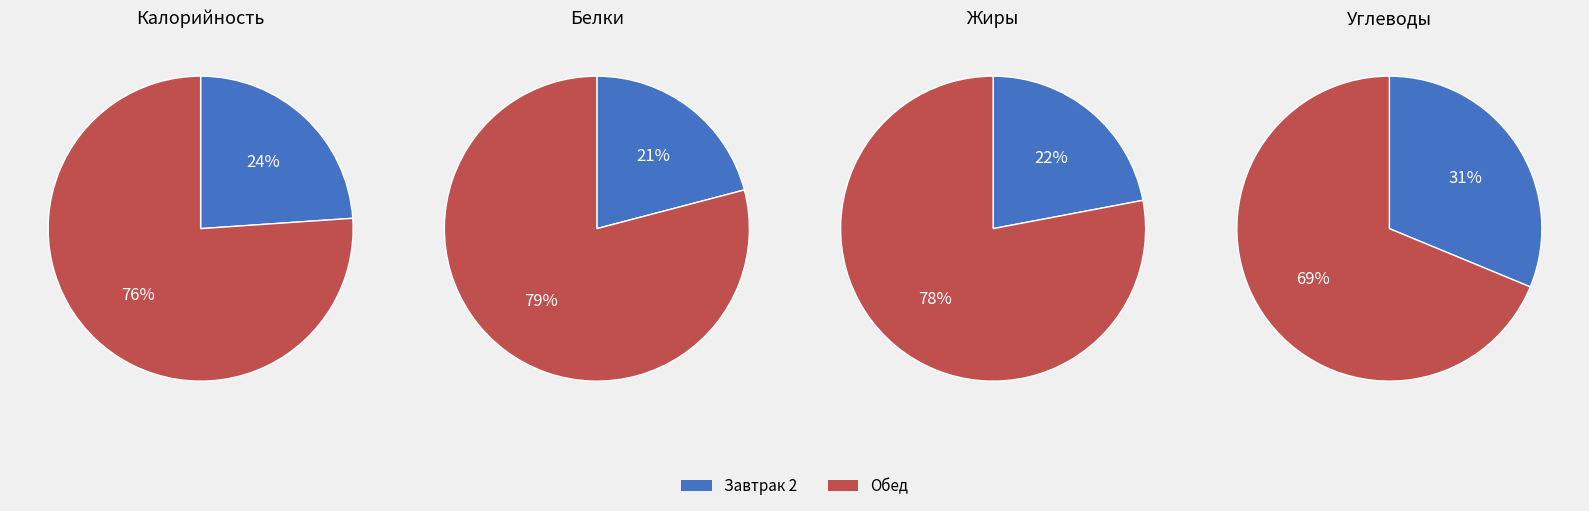

What percentage is NOT represented by Обед?

23.9%